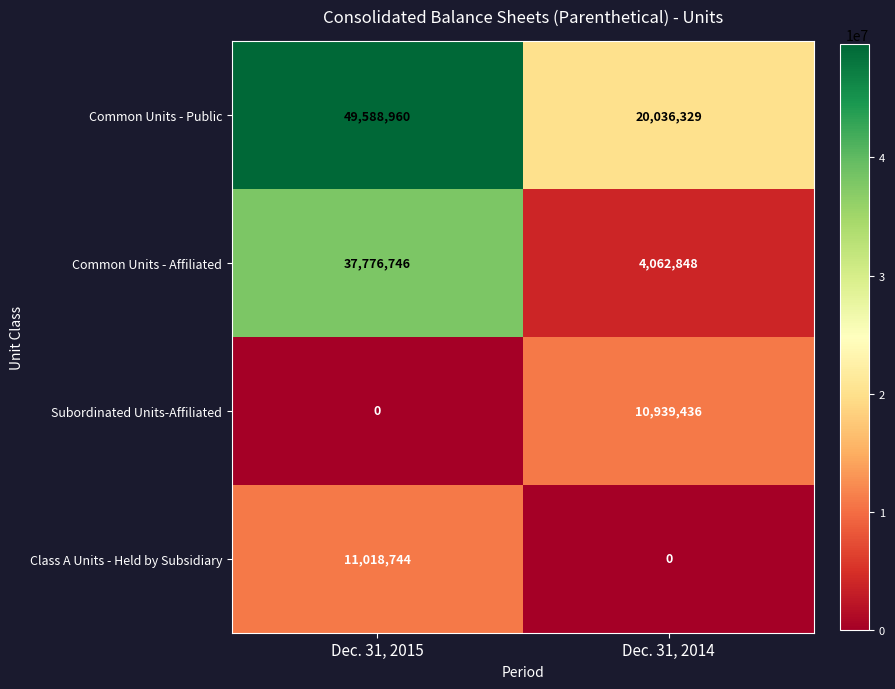

What is the sum of all Class A Units - Held by Subsidiary values?

11018744